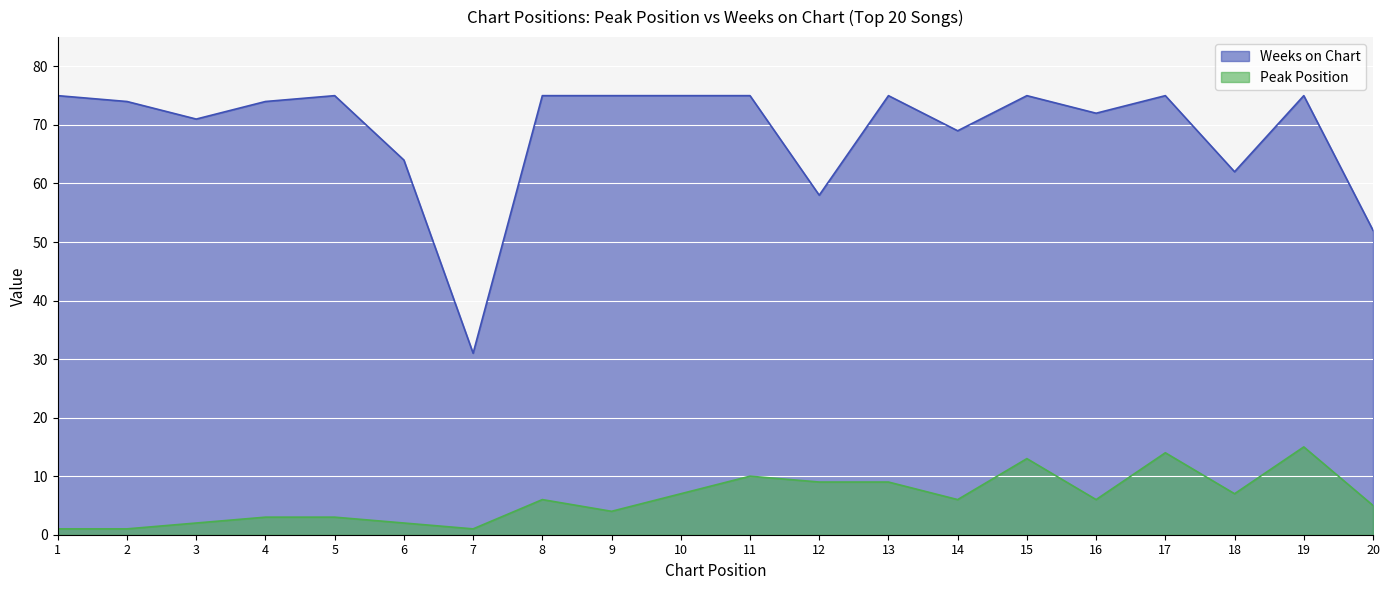

Where is Peak Position nearest to the value 8?

10